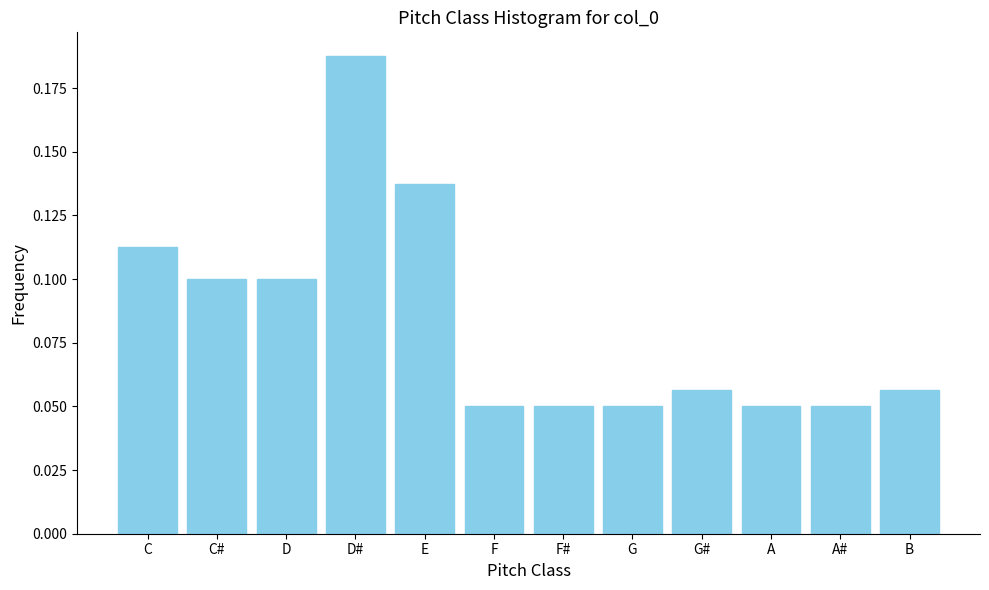

True or false: the data shows 0.0 at D#.

False